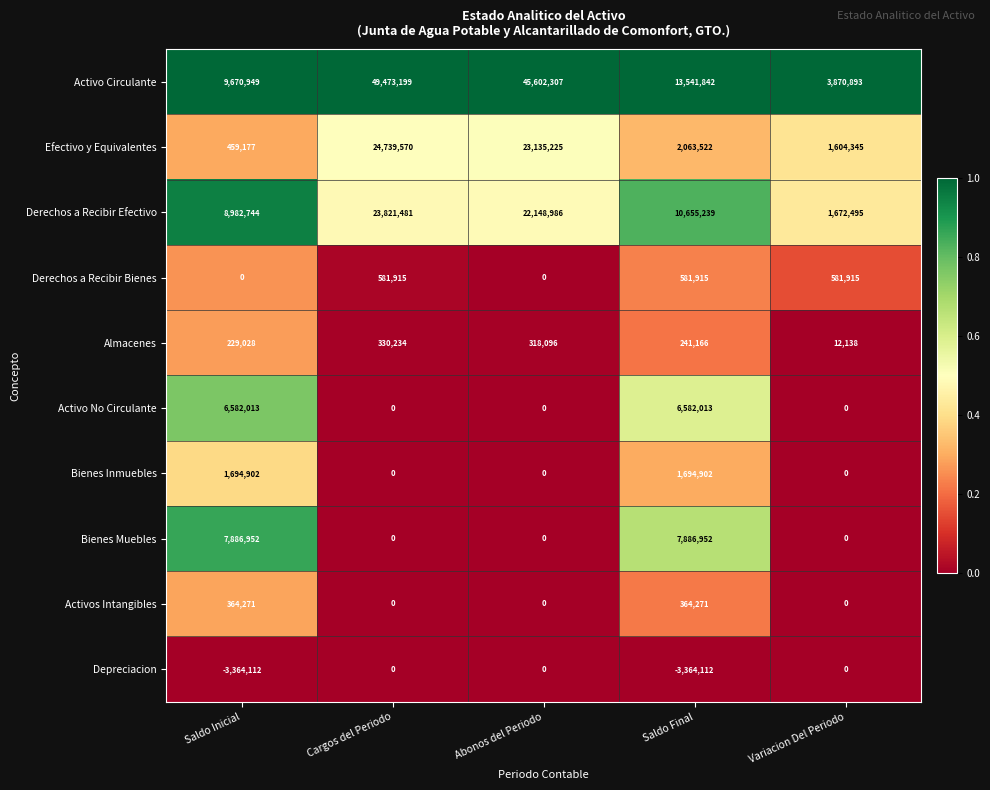

Which series has the widest spread of values?

Activo Circulante